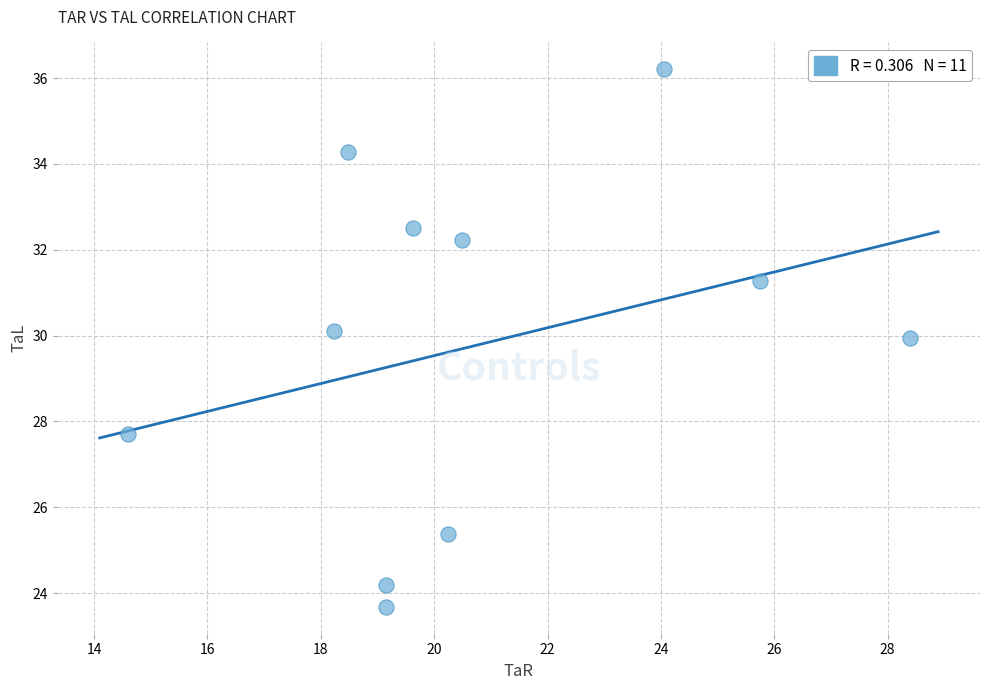

What Y value in the scatter plot is closest to 29?

29.9